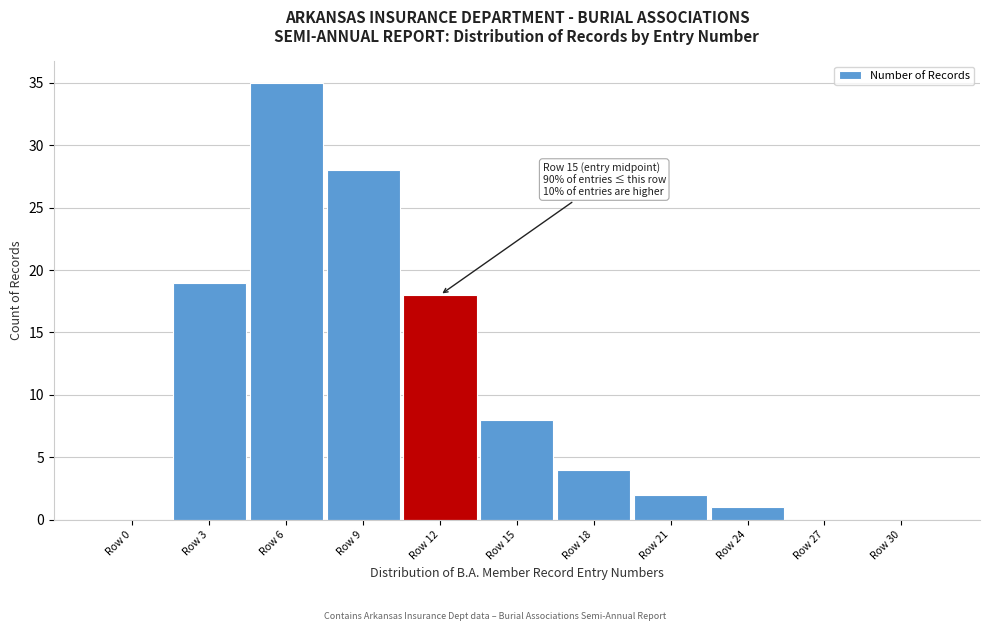

Reading left to right, what are all the values shown in this chart?

Row 0=0	Row 3=19	Row 6=35	Row 9=28	Row 12=18	Row 15=8	Row 18=4	Row 21=2	Row 24=1	Row 27=0	Row 30=0